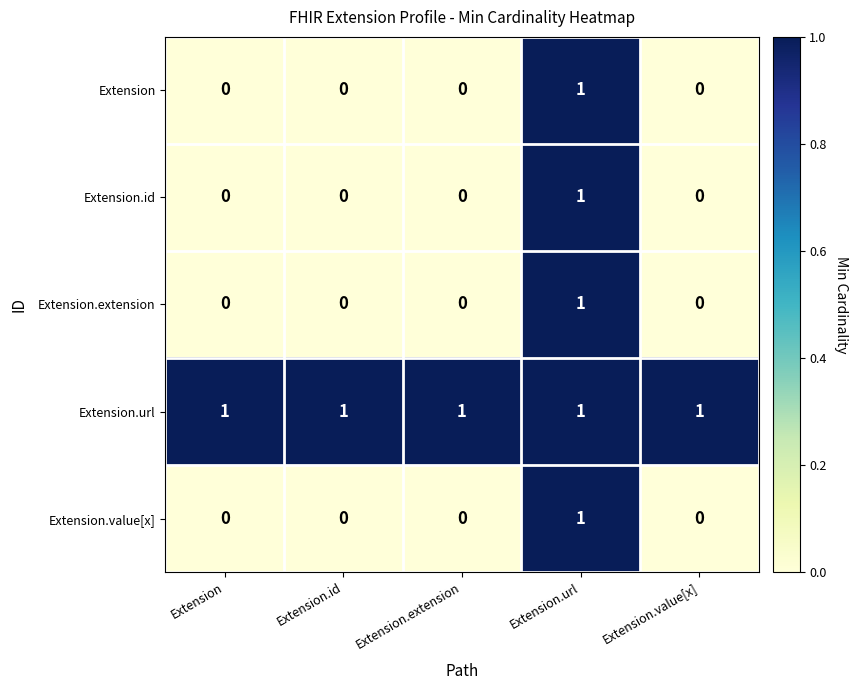

Reading left to right, list all the values displayed in this chart.

Extension: 0	0	0	1	0
Extension.id: 0	0	0	1	0
Extension.extension: 0	0	0	1	0
Extension.url: 1	1	1	1	1
Extension.value[x]: 0	0	0	1	0